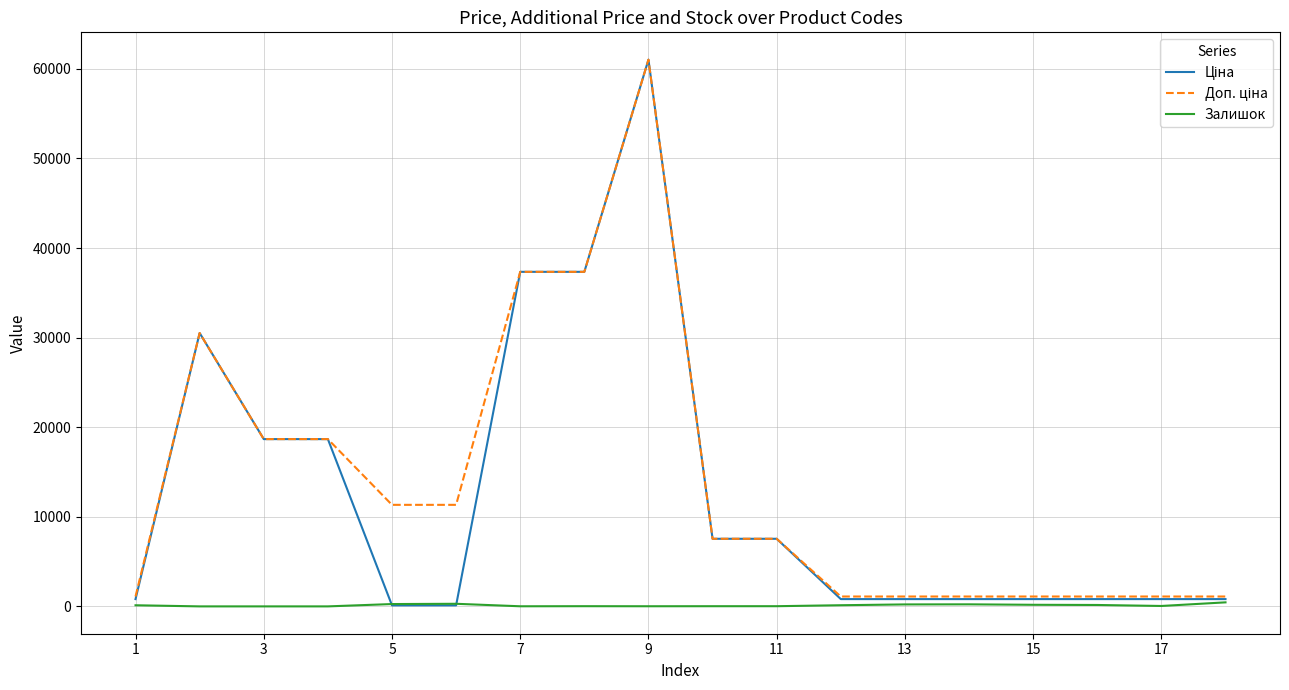

At how many categories does at least one series exceed 2130?

10